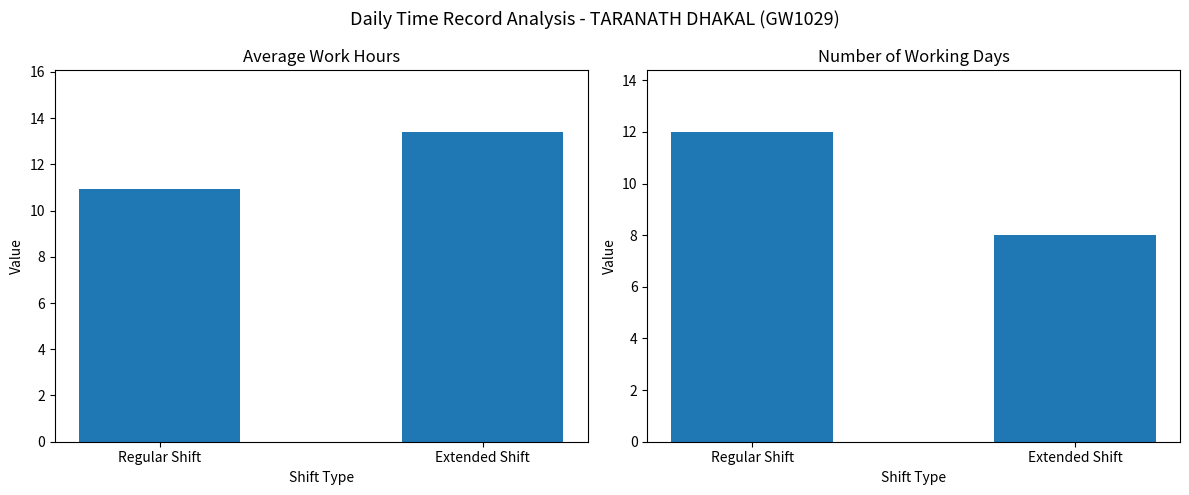

Reading left to right, transcribe all the data shown in this chart.

Avg Work Hours: Regular Shift=10.9	Extended Shift=13.4
Day Count: Regular Shift=12.0	Extended Shift=8.0